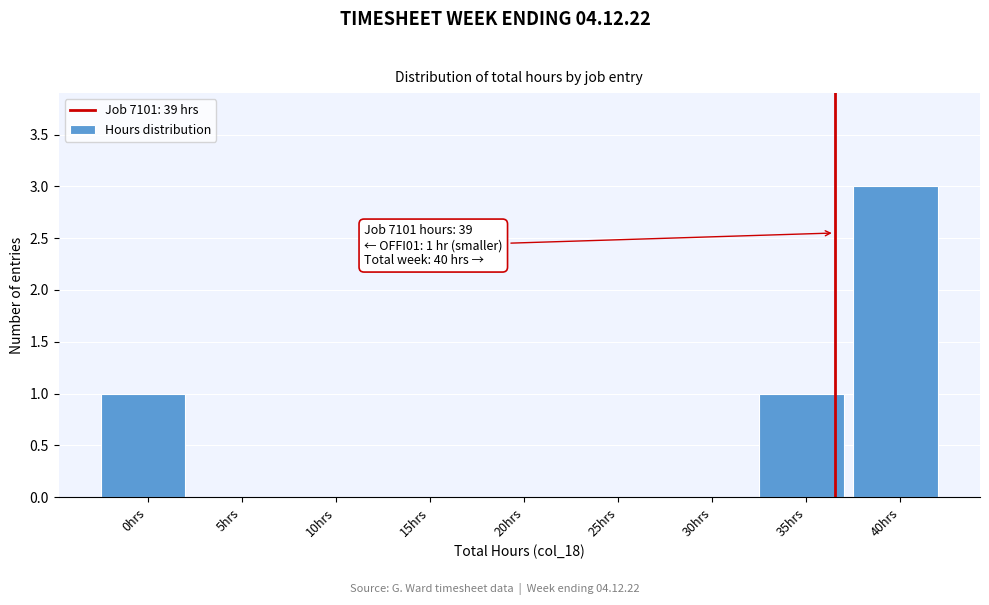

Reading left to right, list all the values displayed in this chart.

0hrs=1	5hrs=0	10hrs=0	15hrs=0	20hrs=0	25hrs=0	30hrs=0	35hrs=1	40hrs=3